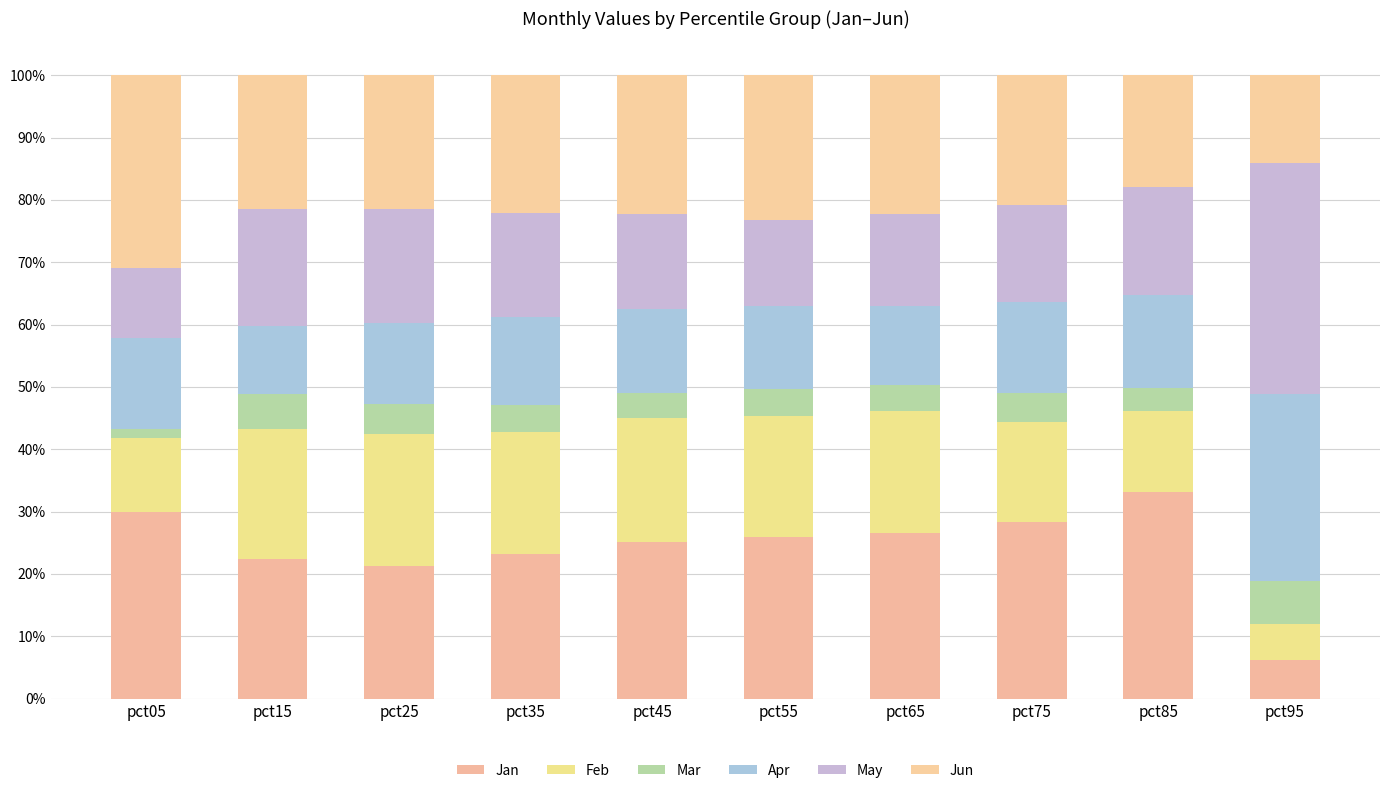

Is it true that May equals 37.1 at pct95?

True